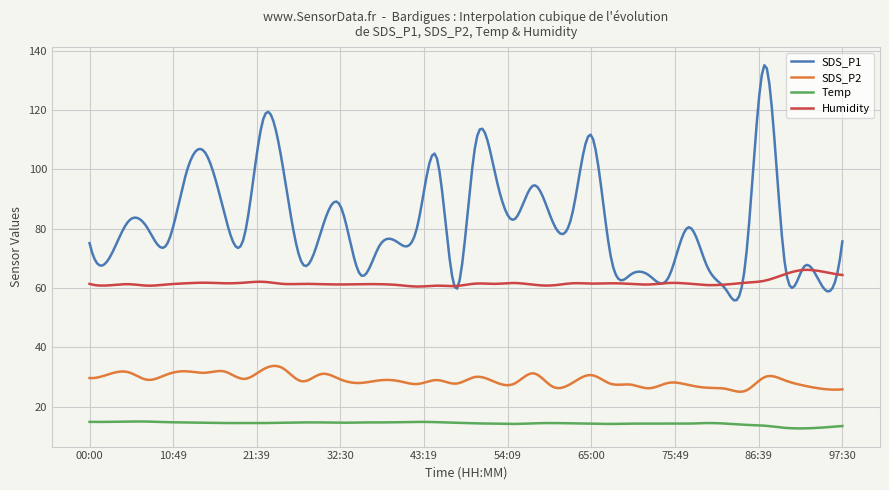

What is the lowest value of the SDS_P1 series?

55.8